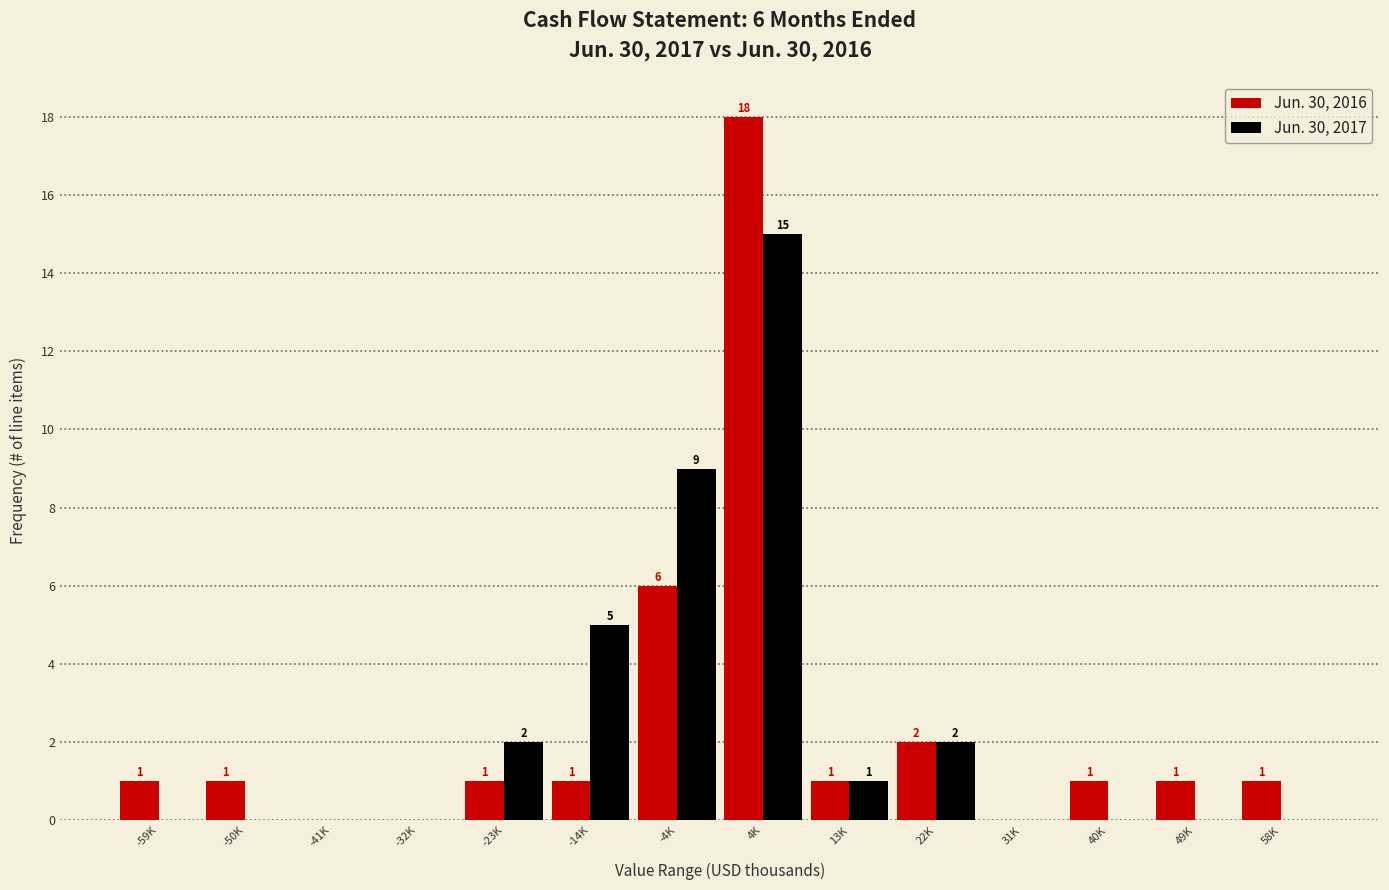

Reading right to left, what are all the values shown in this chart?

Jun. 30, 2016: 58K=1	49K=1	40K=1	31K=0	22K=2	13K=1	4K=18	-4K=6	-14K=1	-23K=1	-32K=0	-41K=0	-50K=1	-59K=1
Jun. 30, 2017: 58K=0	49K=0	40K=0	31K=0	22K=2	13K=1	4K=15	-4K=9	-14K=5	-23K=2	-32K=0	-41K=0	-50K=0	-59K=0